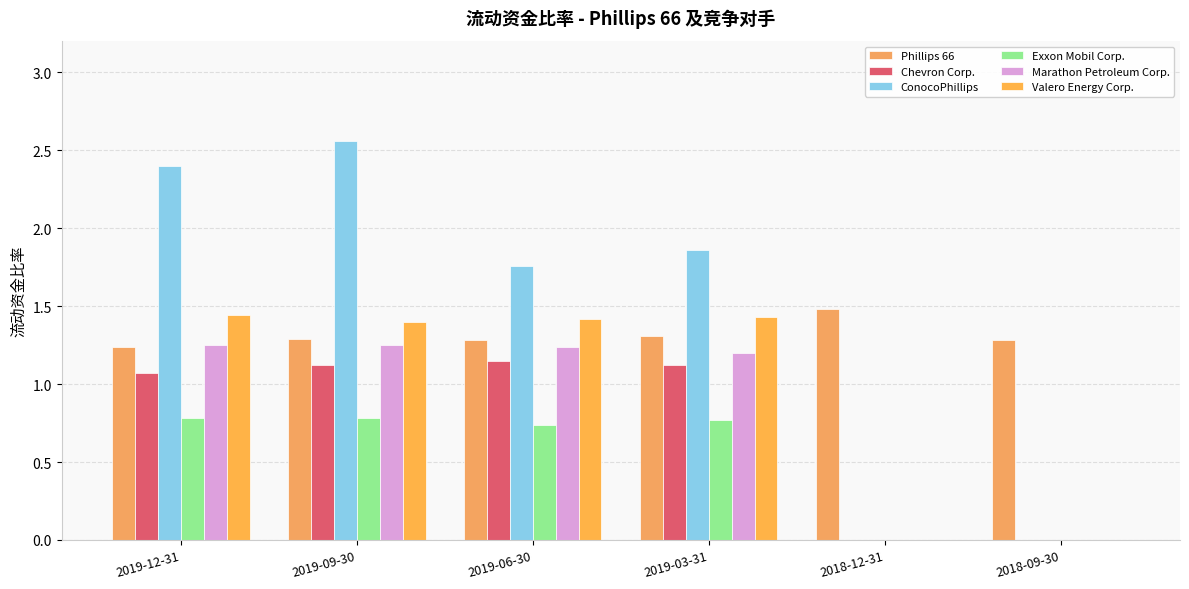

Which series changed the most between 2019-09-30 and 2019-03-31?

ConocoPhillips